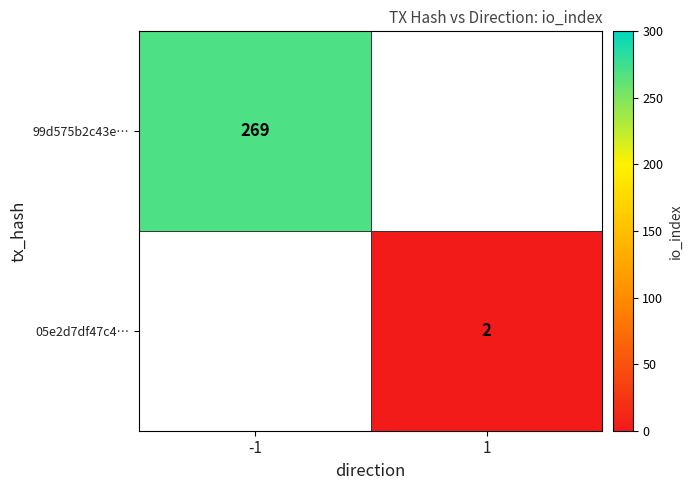

Count the number of categories in the chart.

2